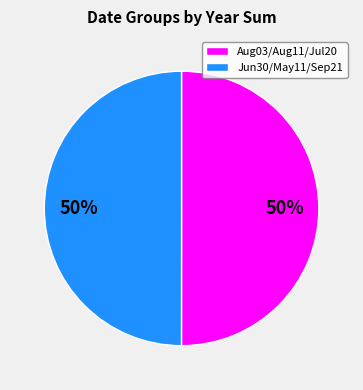

Is the sum of Aug03/Aug11/Jul20 and Jun30/May11/Sep21 greater than half?

Yes